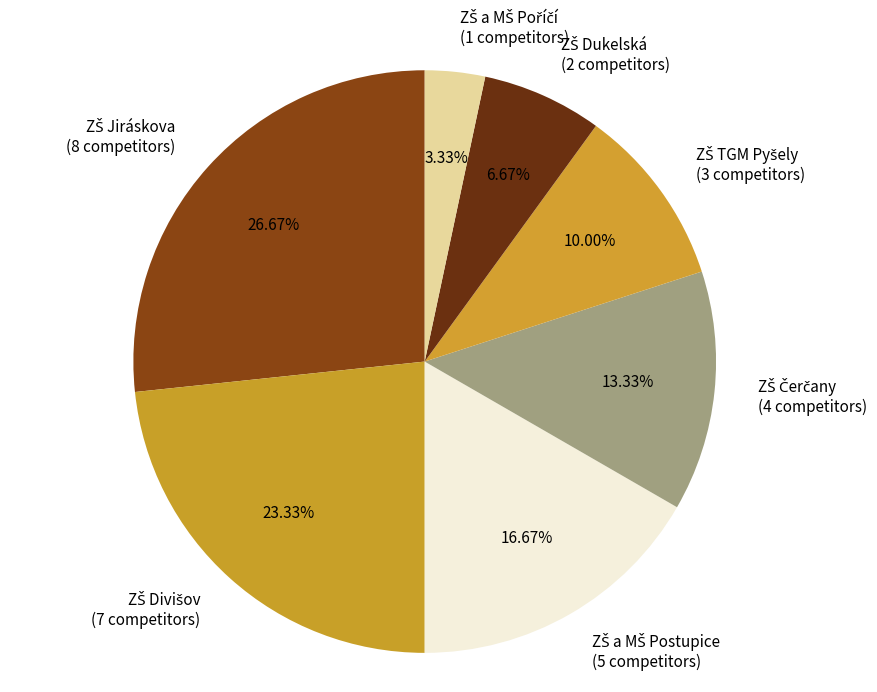

Does any single category account for the majority?

No